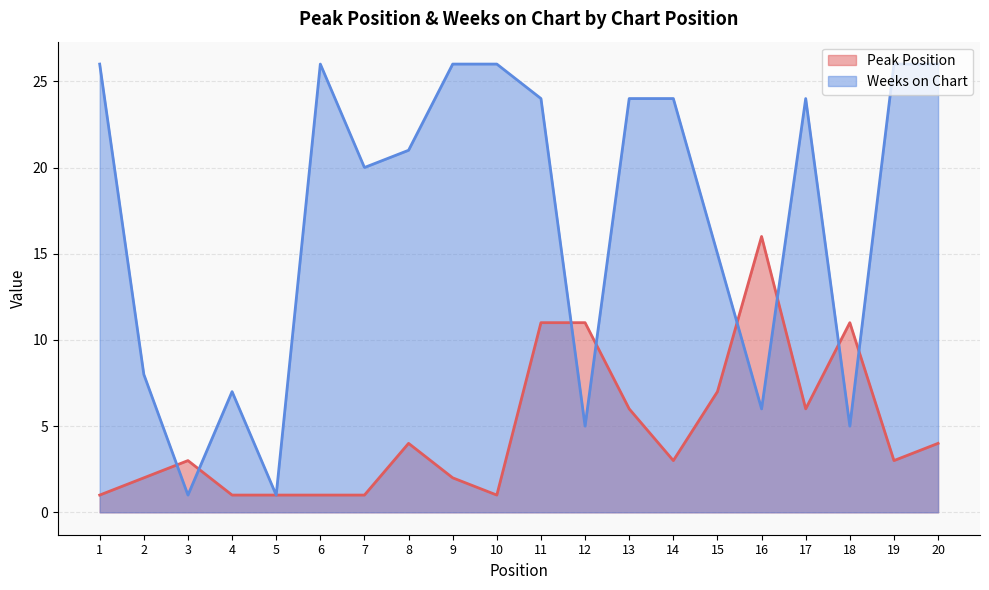

The Weeks on Chart series shows 24 at 11. True or false?

True